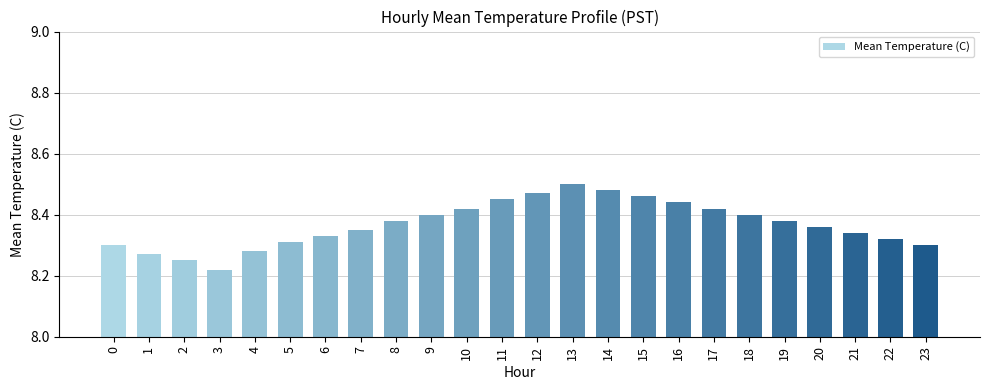

The value at 22 is 1.8. True or false?

False